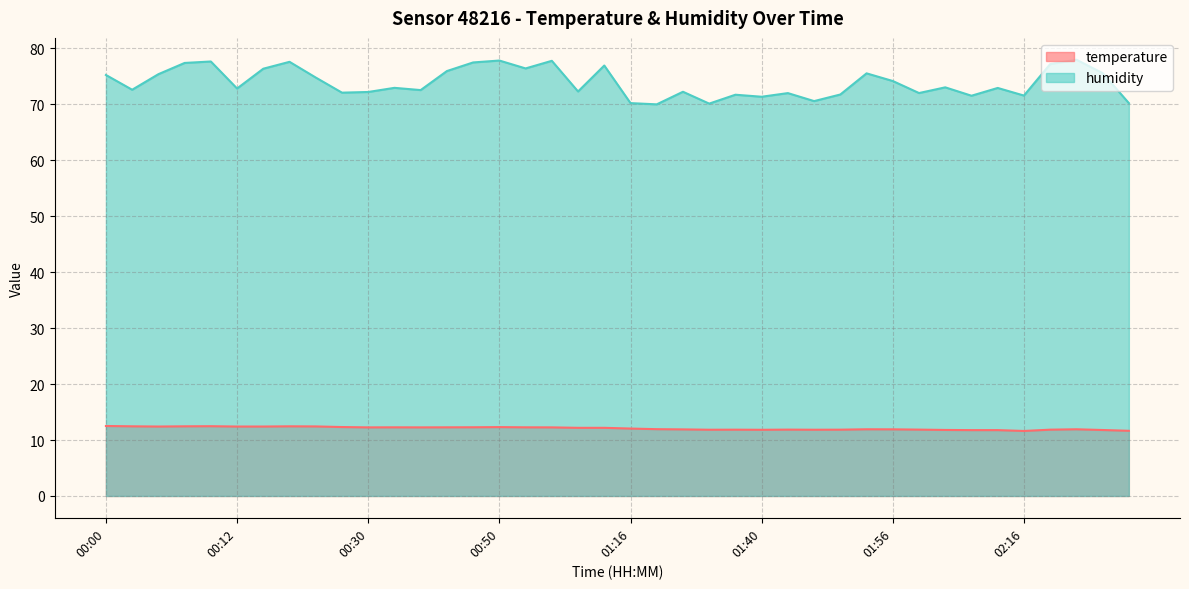

True or false: humidity and temperature cross at least once.

False